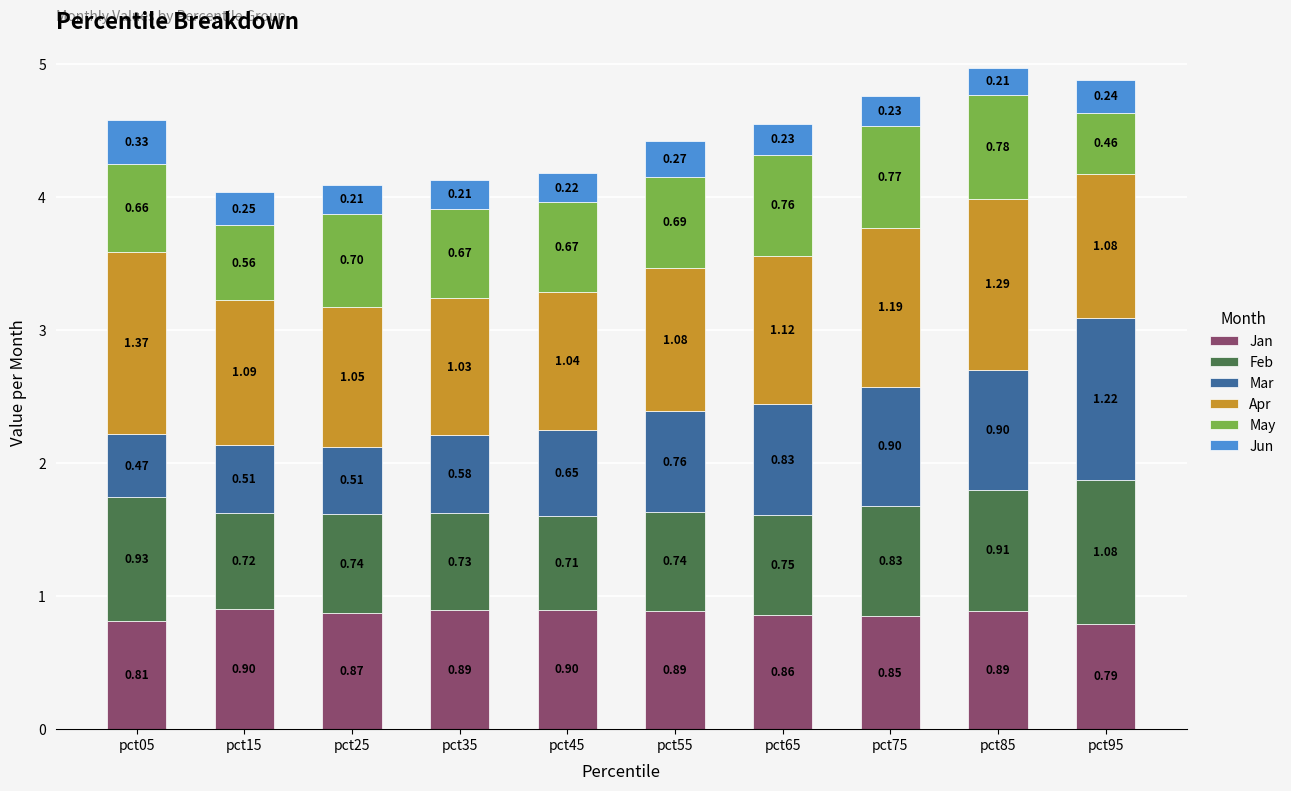

What is the sum of all Jan values?

8.7